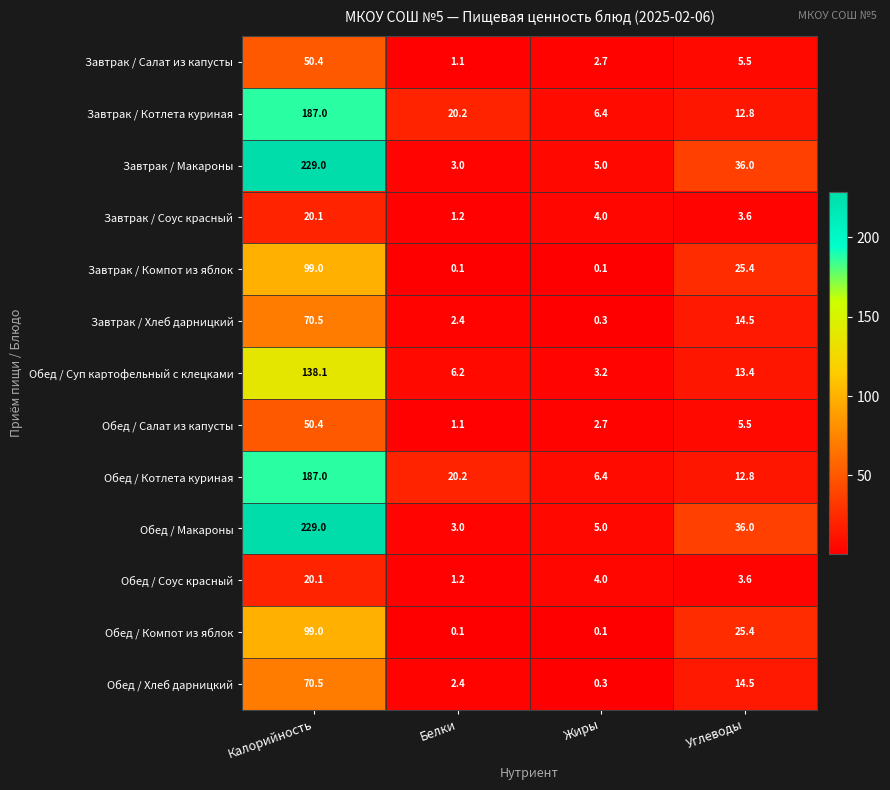

Is it true that Завтрак / Соус красный equals 5.4 at Жиры?

False